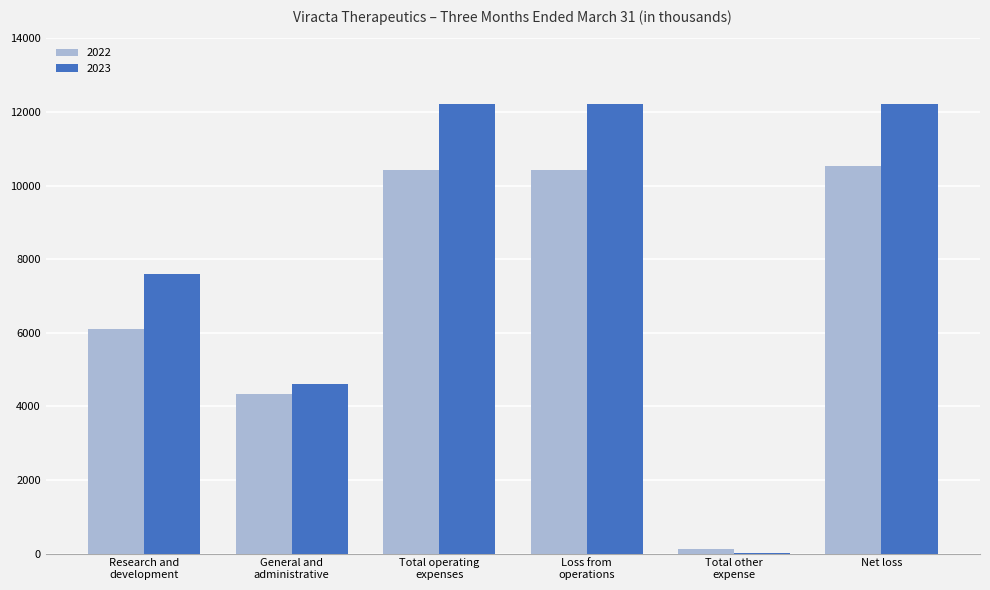

Which series has the largest total across all categories?

2023